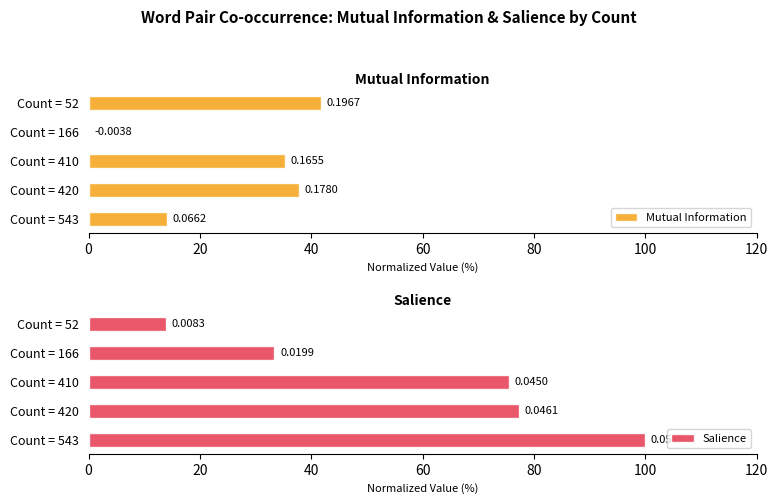

How many distinct data groups are displayed?

2